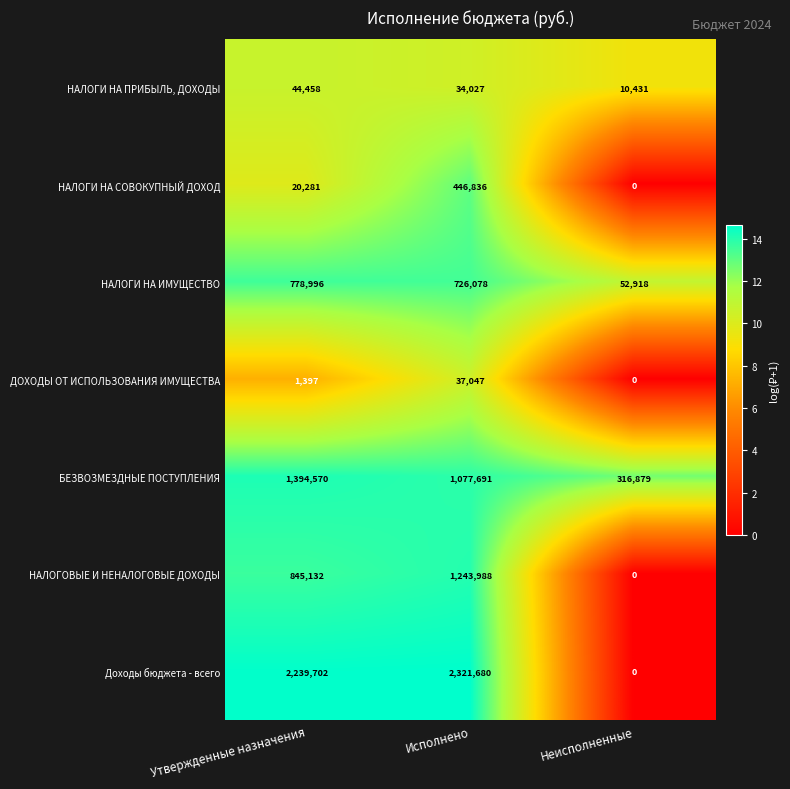

Is it true that НАЛОГИ НА ИМУЩЕСТВО equals 726078 at Исполнено?

True